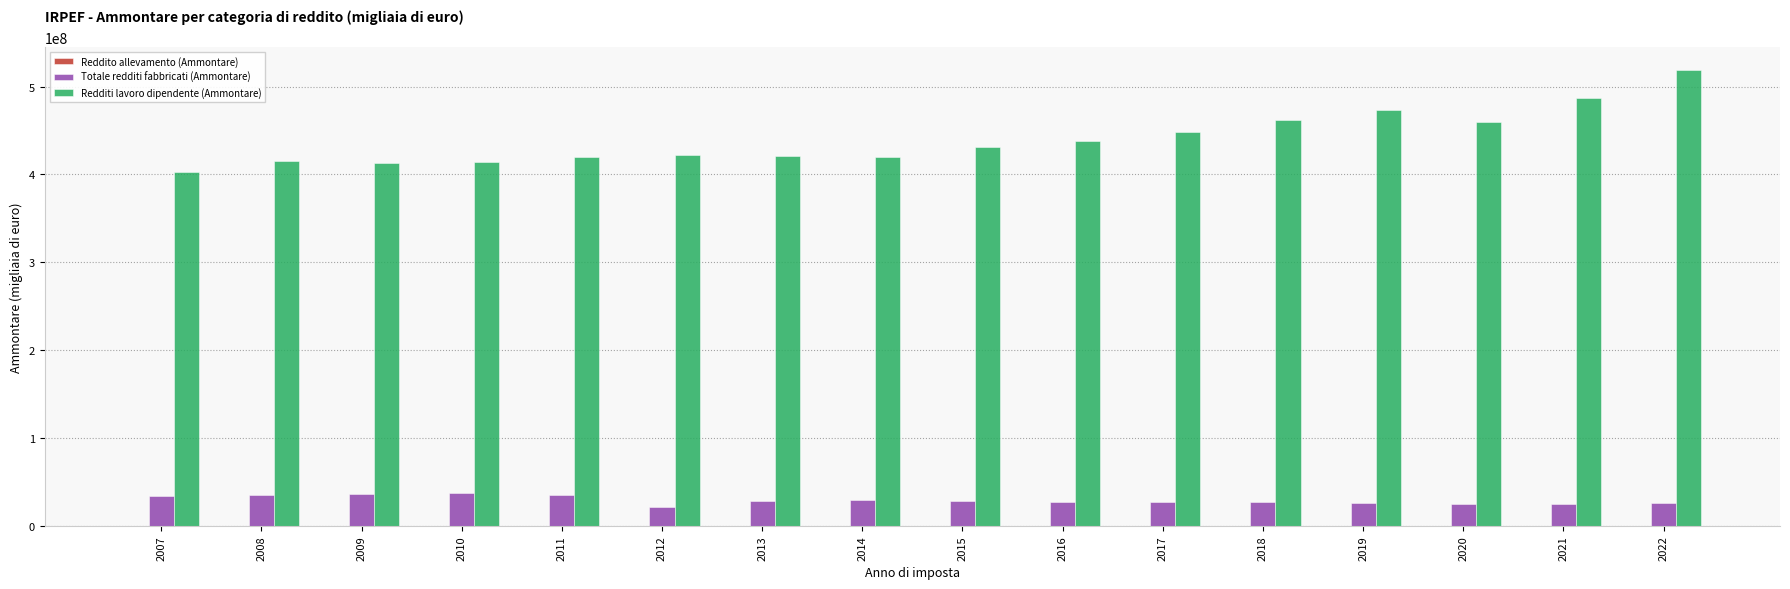

Is the value of Redditi lavoro dipendente (Ammontare) at 2010 greater than the value of Totale redditi fabbricati (Ammontare) at 2021?

Yes